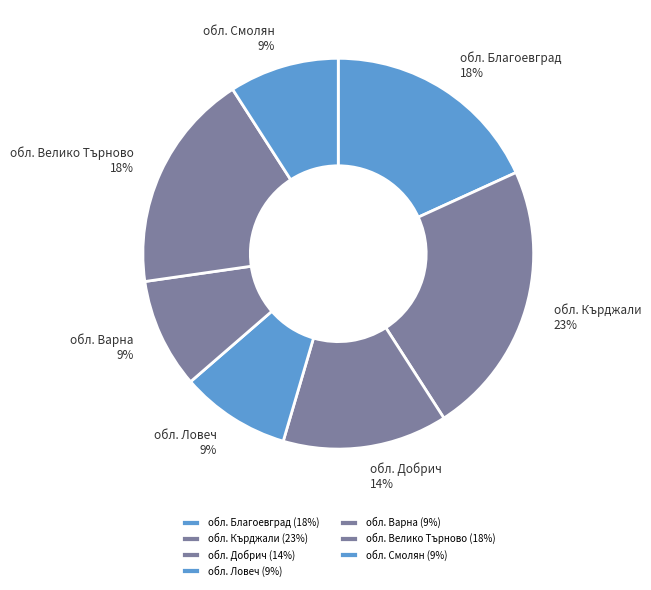

To the nearest percent, what is the difference between the largest and smallest slice percentages?

14%